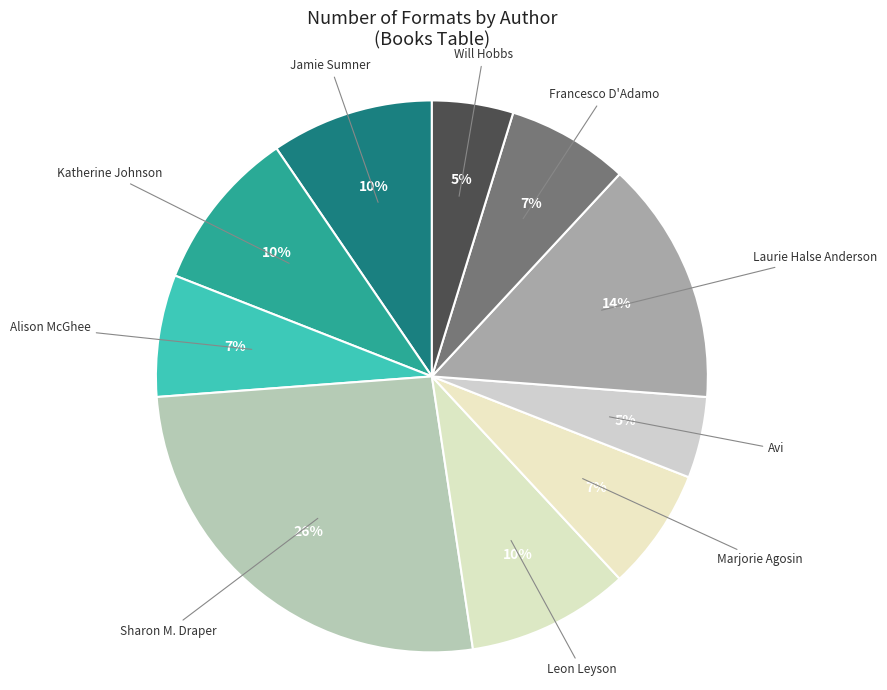

Combined, do Alison McGhee and Laurie Halse Anderson account for over 50%?

No